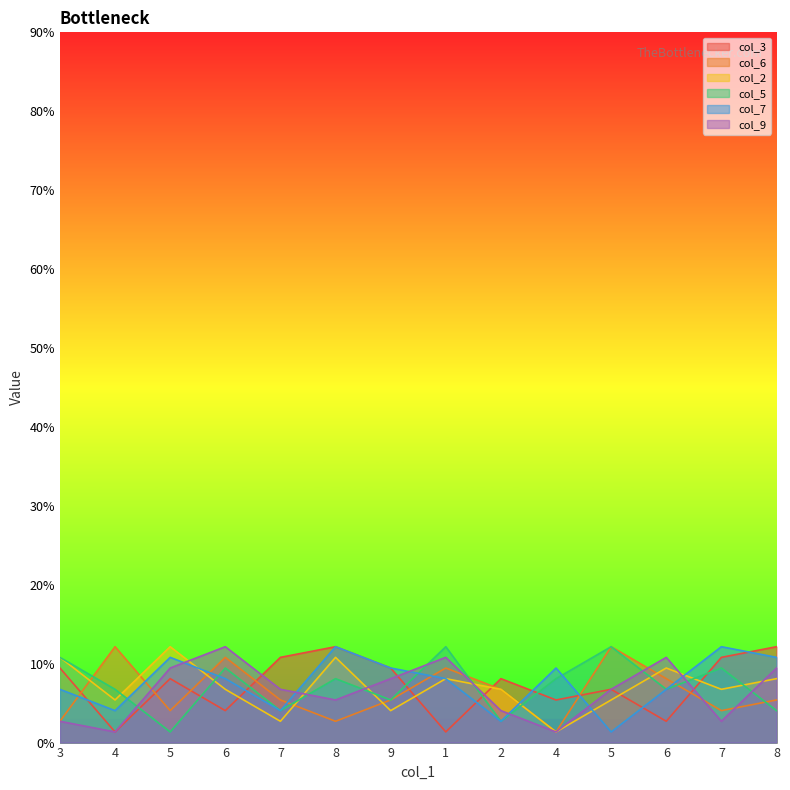

How many lines are shown in the chart?

6